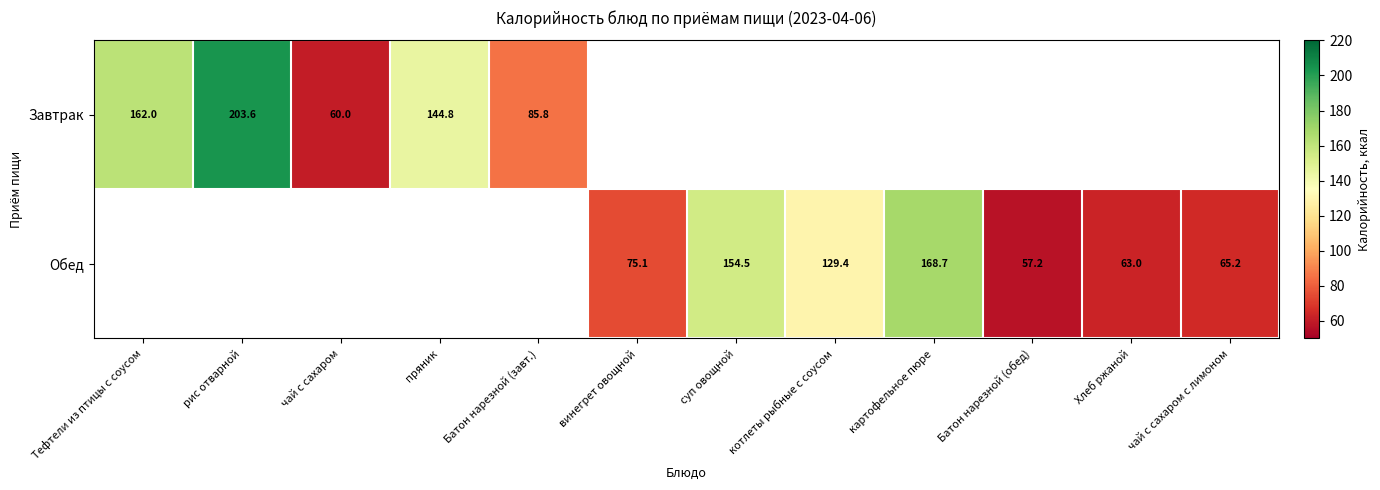

Is it true that Обед equals 154.5 at суп овощной?

True